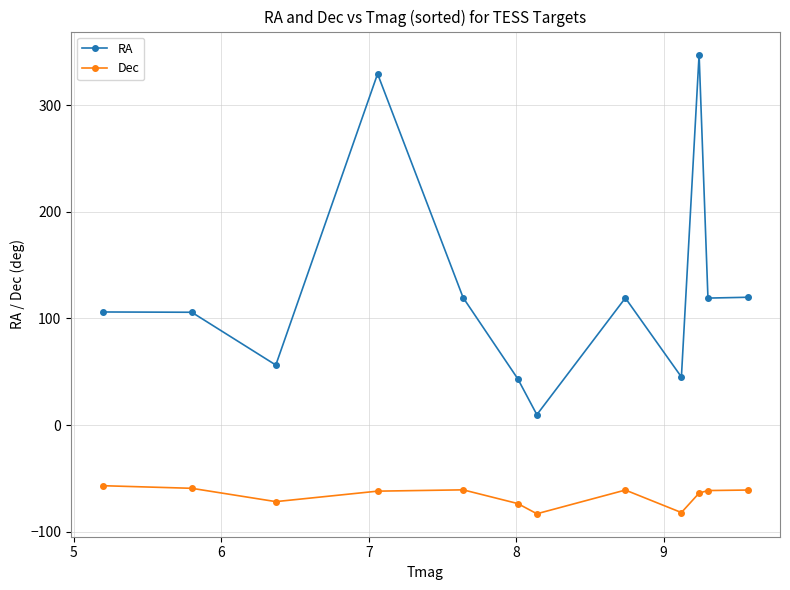

List the series in order of their overall mean, highest first.

RA, Dec